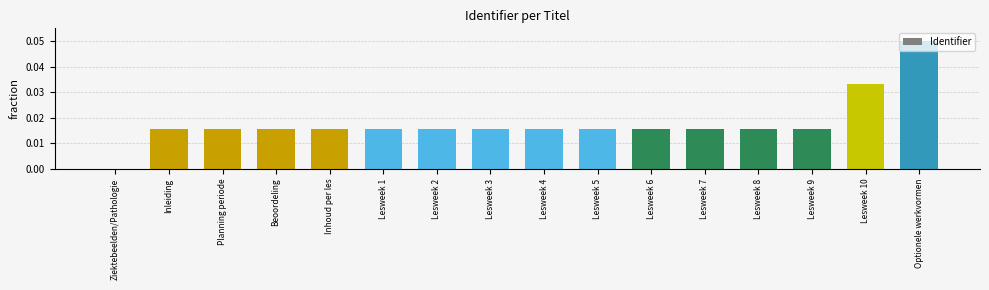

True or false: the data shows 0.0 at Lesweek 7.

True